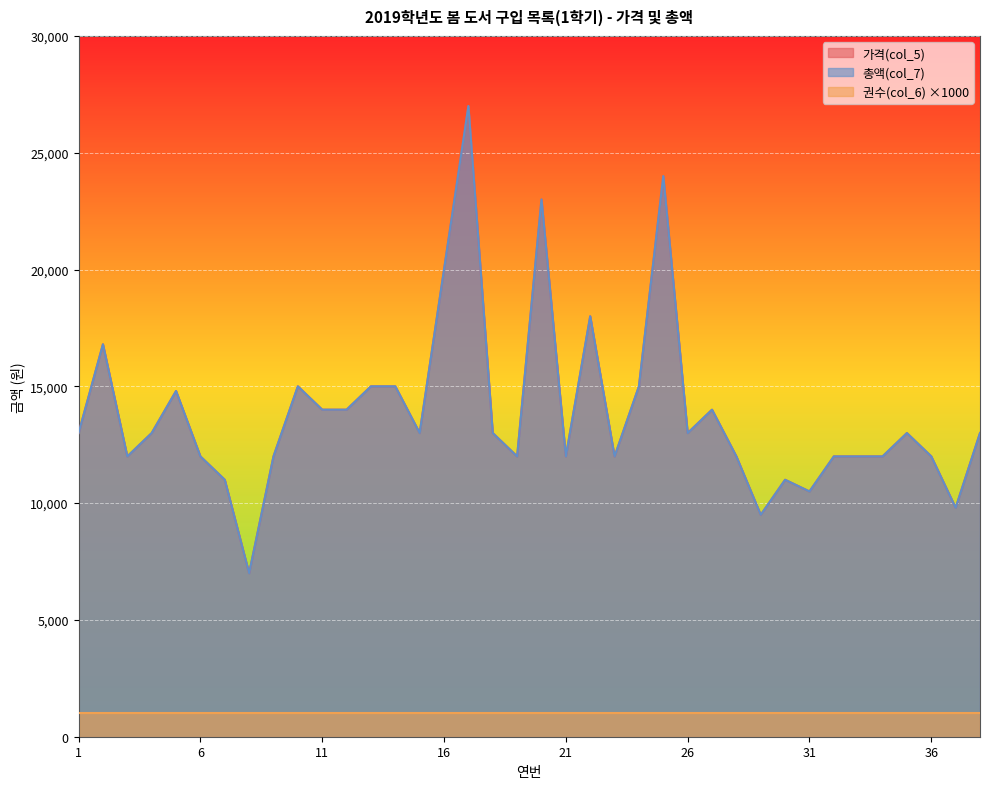

Does the chart display data point markers on the line(s)?

No